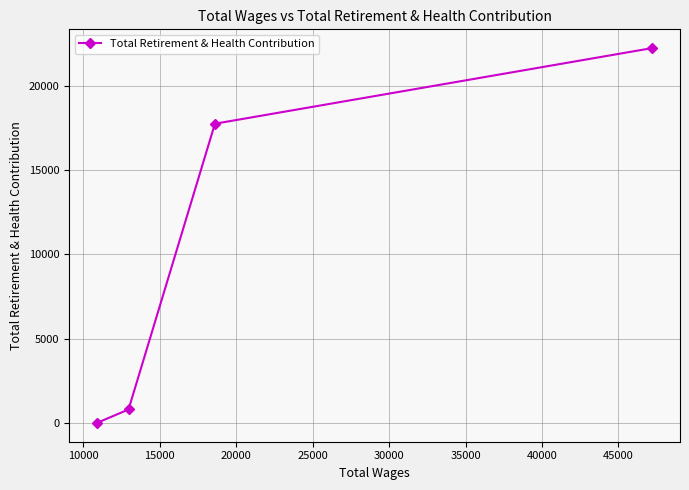

What is the maximum value shown in the chart?

22243